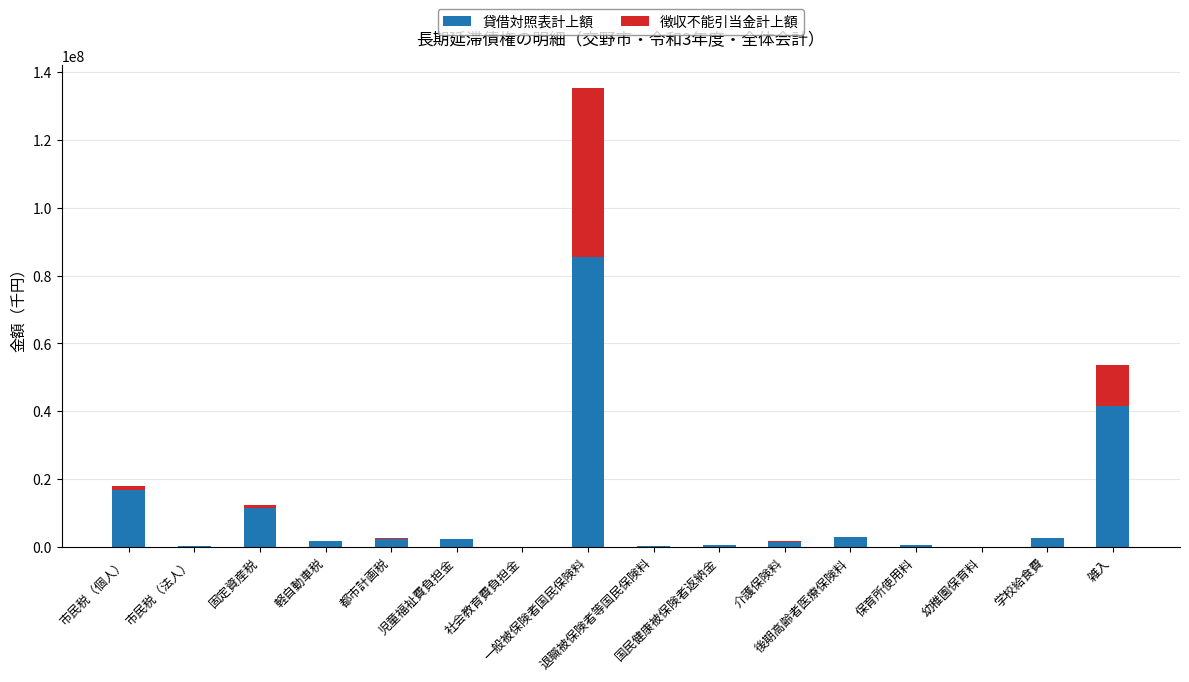

What is the maximum value for 貸借対照表計上額?

85462031